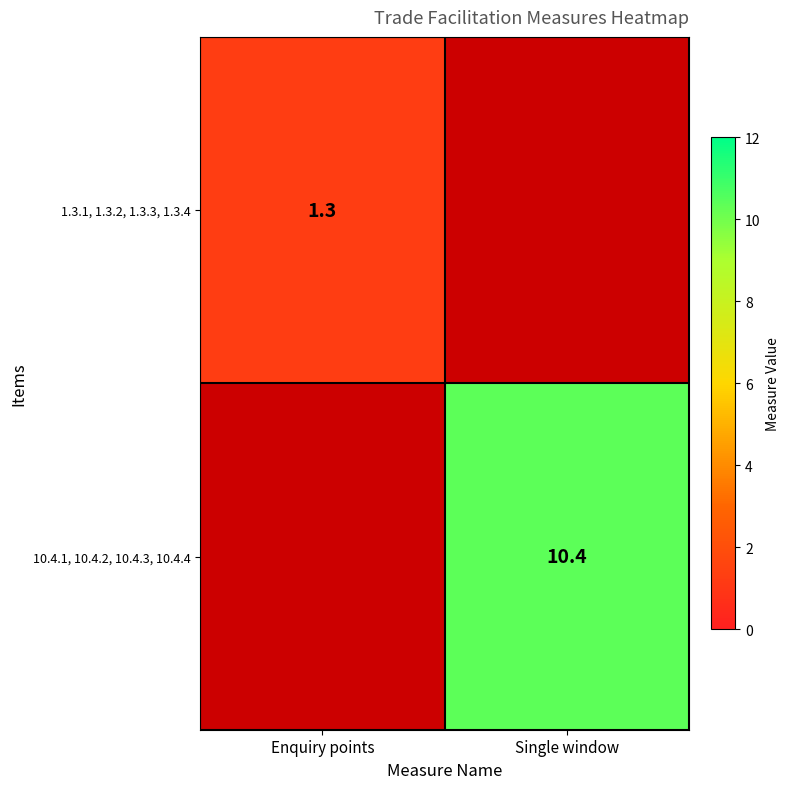

At which category does the chart reach its peak across all series?

Single window